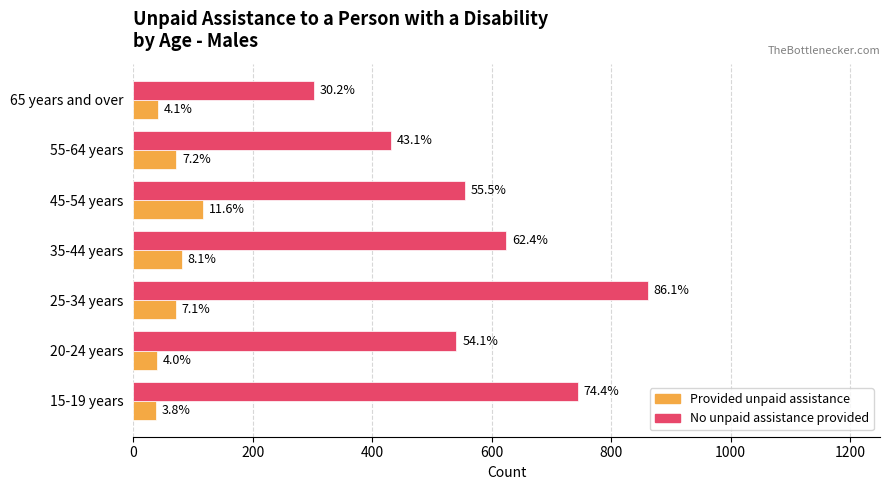

What are all the series names shown in the legend?

Provided unpaid assistance, No unpaid assistance provided